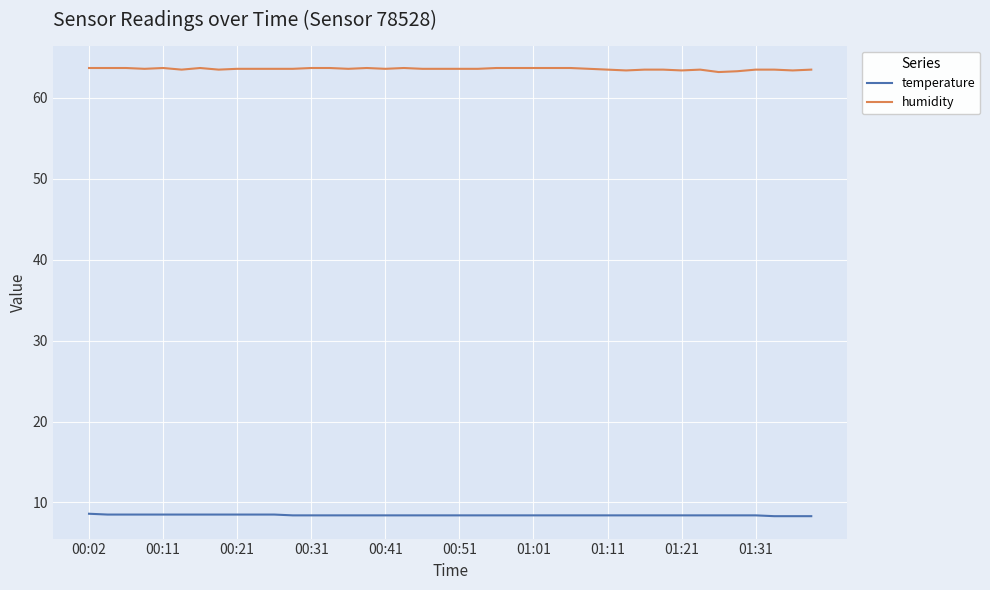

True or false: humidity and temperature intersect in this chart.

False